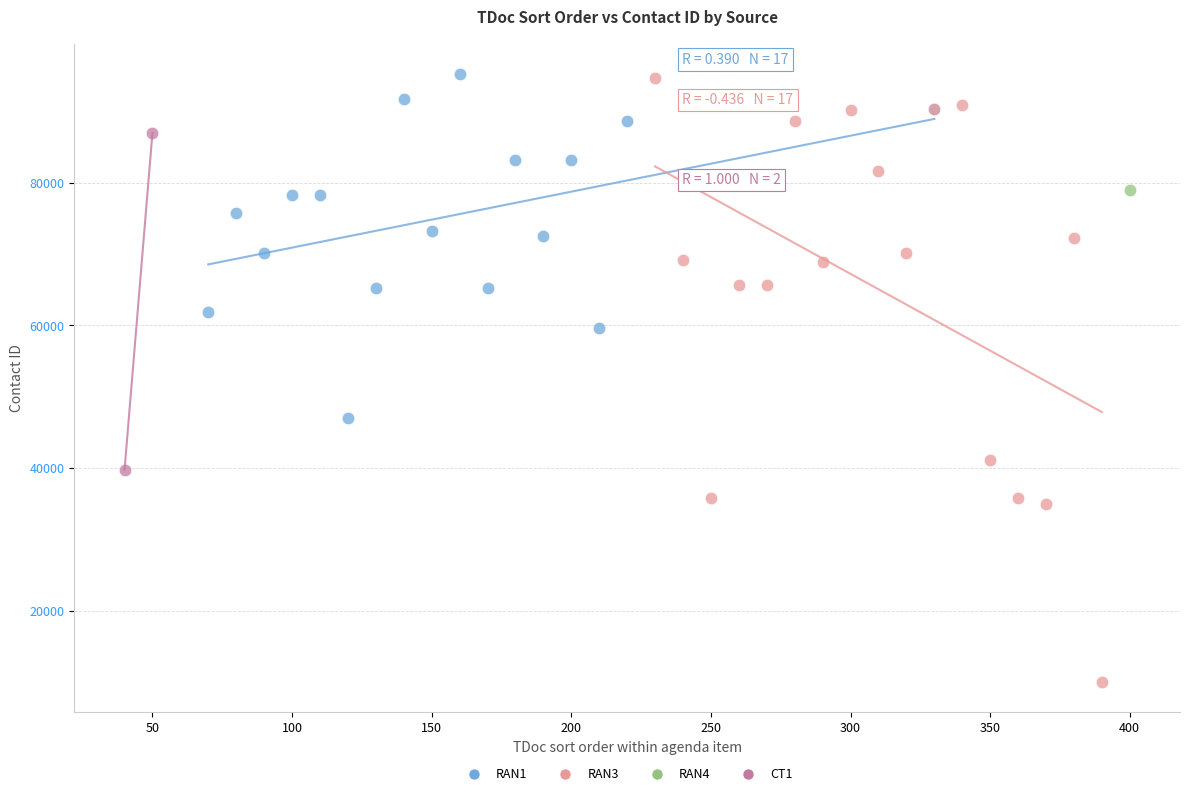

What are all the series names shown in the legend?

RAN1, RAN3, RAN4, CT1